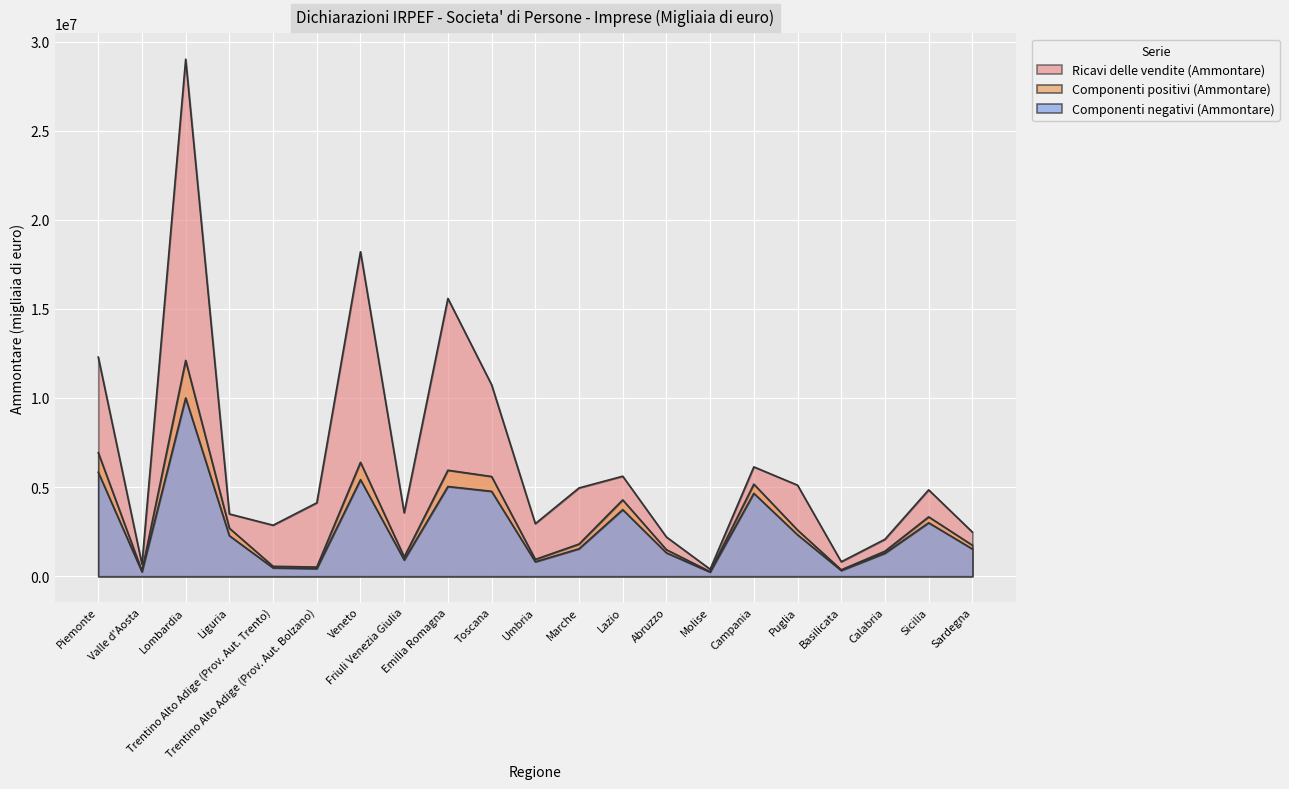

How many data points does each series have?

21